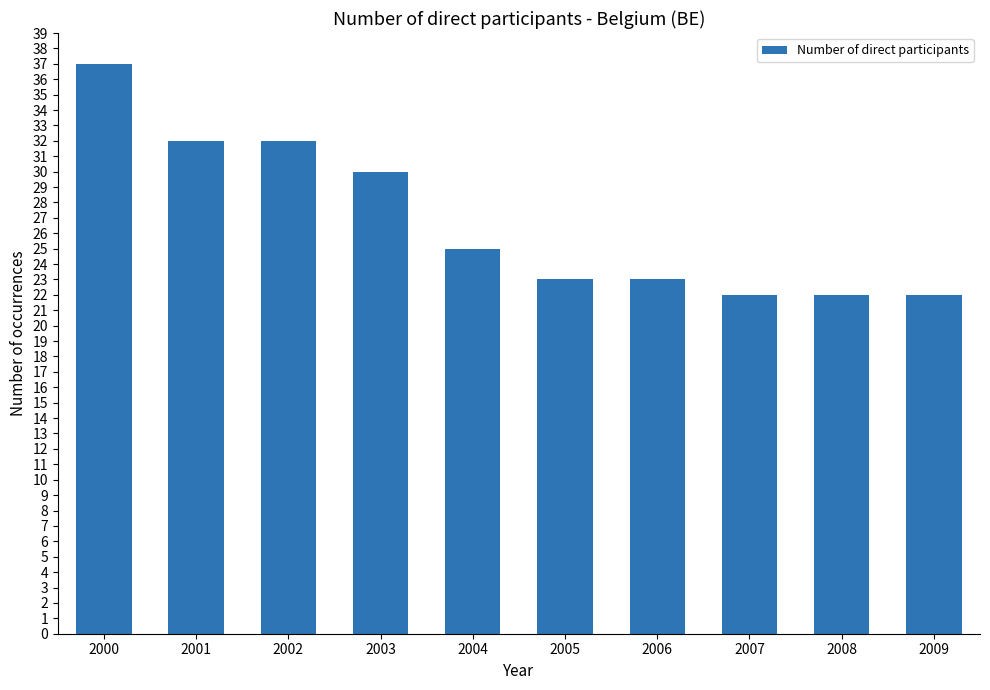

Reading left to right, transcribe all the data shown in this chart.

37	32	32	30	25	23	23	22	22	22